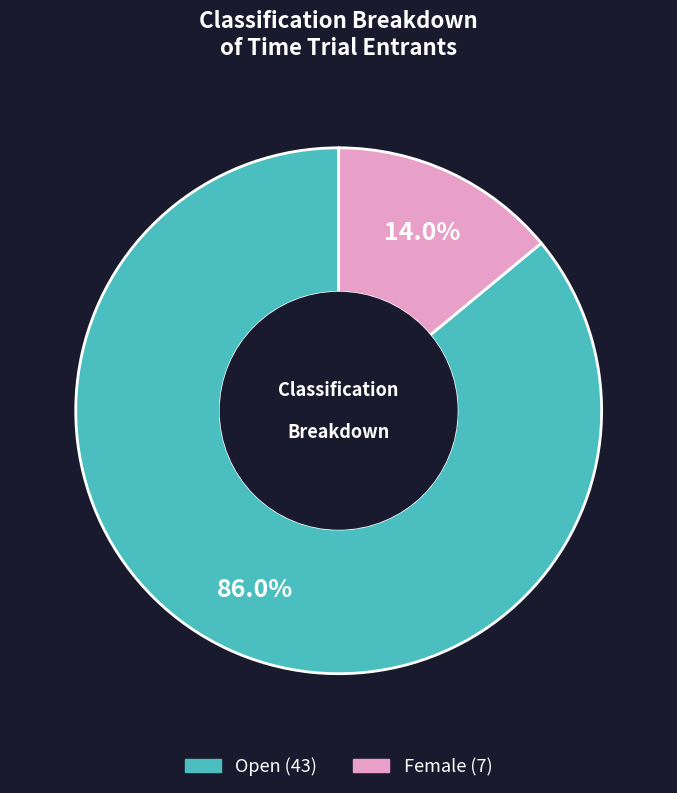

To the nearest percent, what is the combined percentage of Open and Female?

100%